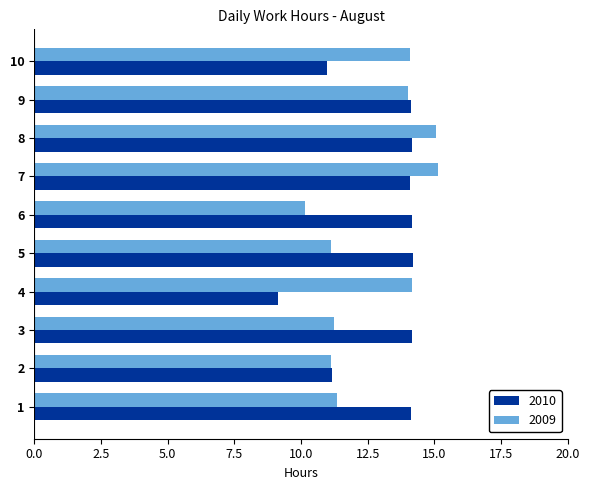

At 8, list the series in order from smallest to largest.

2010, 2009